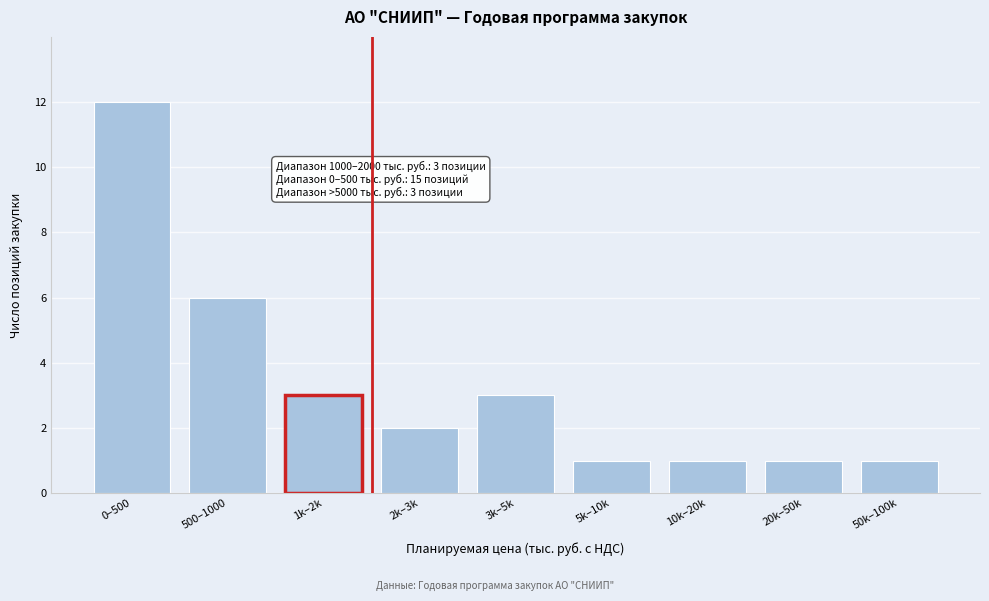

Reading left to right, what are all the values shown in this chart?

0–500=12	500–1000=6	1k–2k=3	2k–3k=2	3k–5k=3	5k–10k=1	10k–20k=1	20k–50k=1	50k–100k=1